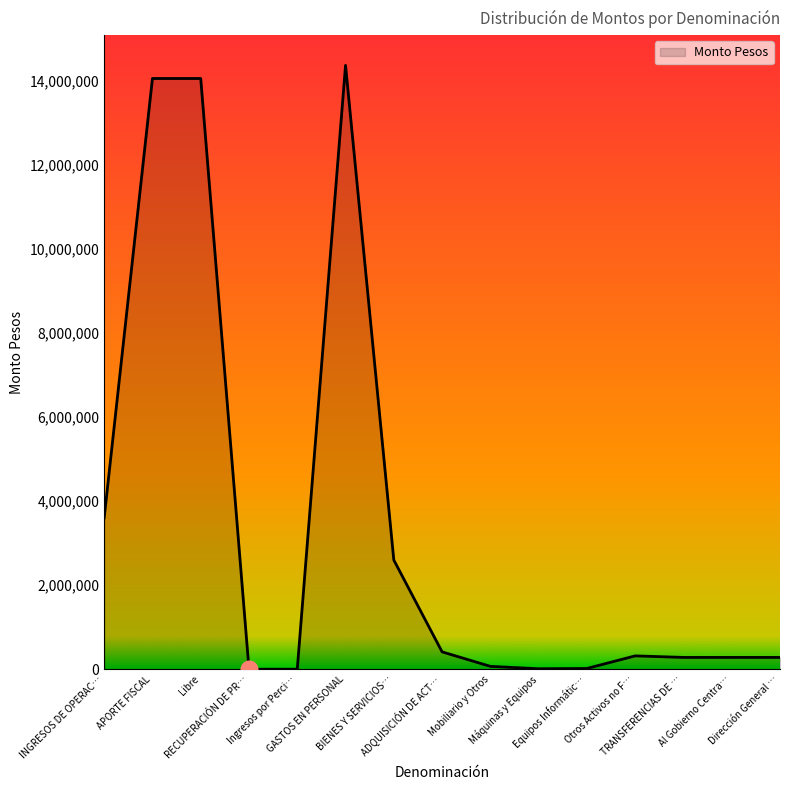

What is the maximum value shown in the chart?

14363753